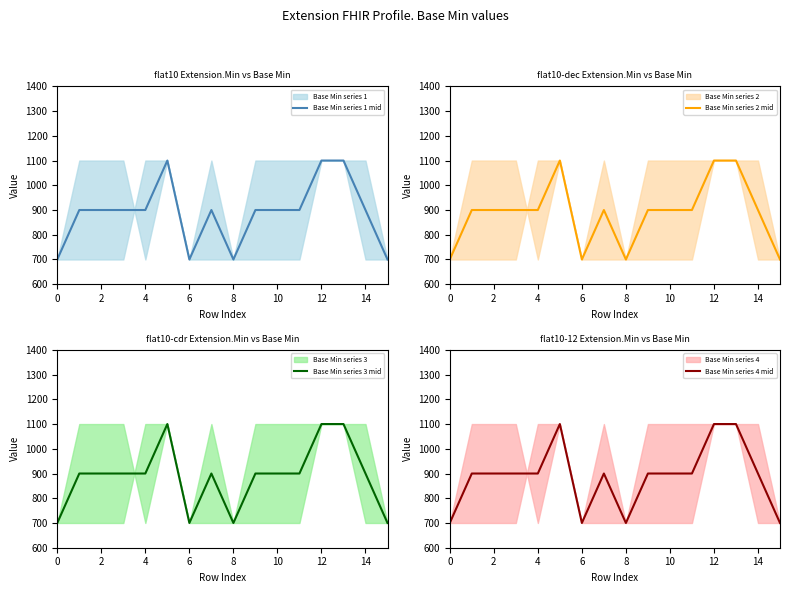

What is the lowest value of the Base Min series 2 mid series?

700